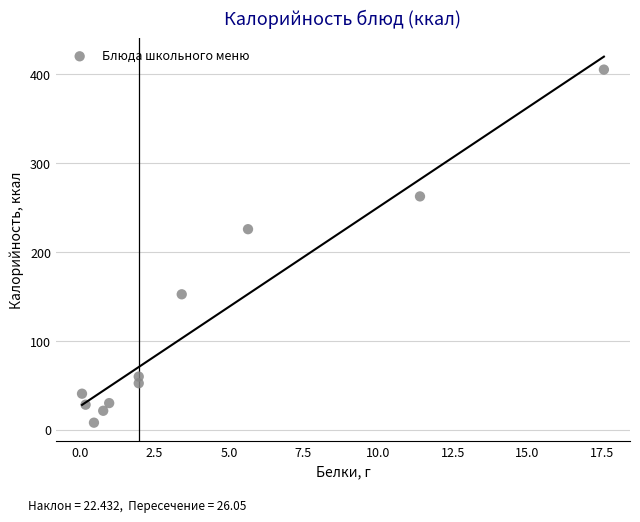

What Y value in the scatter plot is closest to 206?

225.7